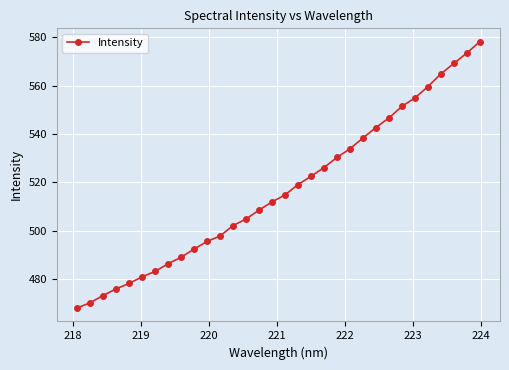

What is the maximum value shown in the chart?

578.1